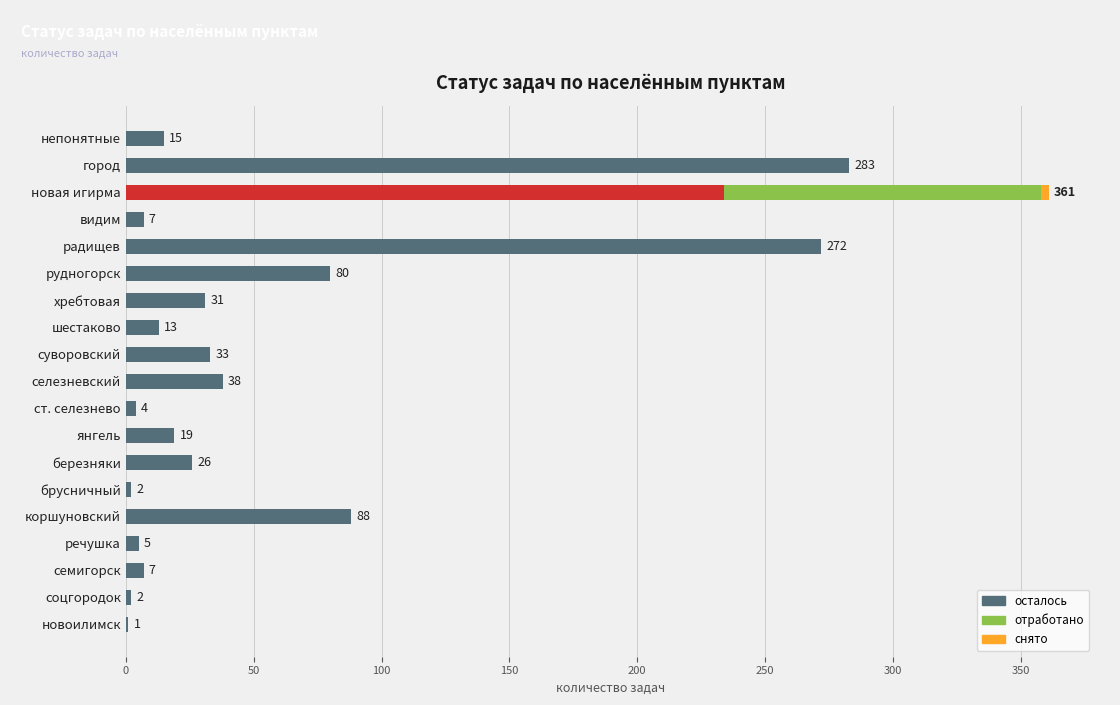

What is the sum of all осталось values?

1160